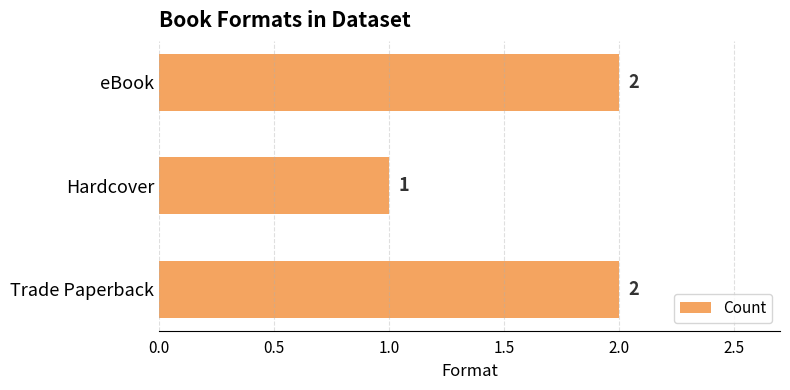

Is it true that the value at Trade Paperback is 2?

True